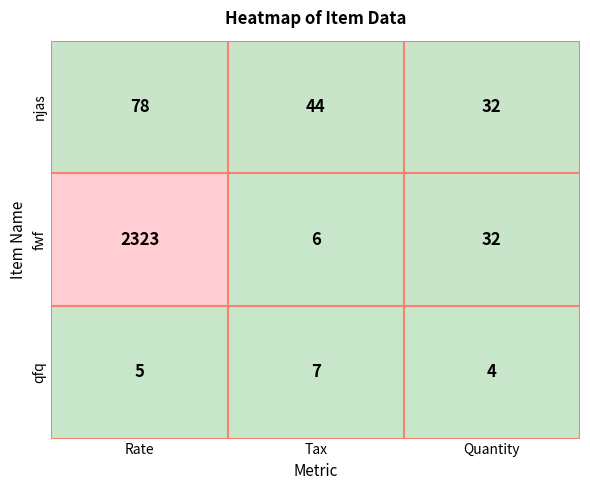

Rank the series by their maximum value, from highest to lowest.

fwf, njas, qfq